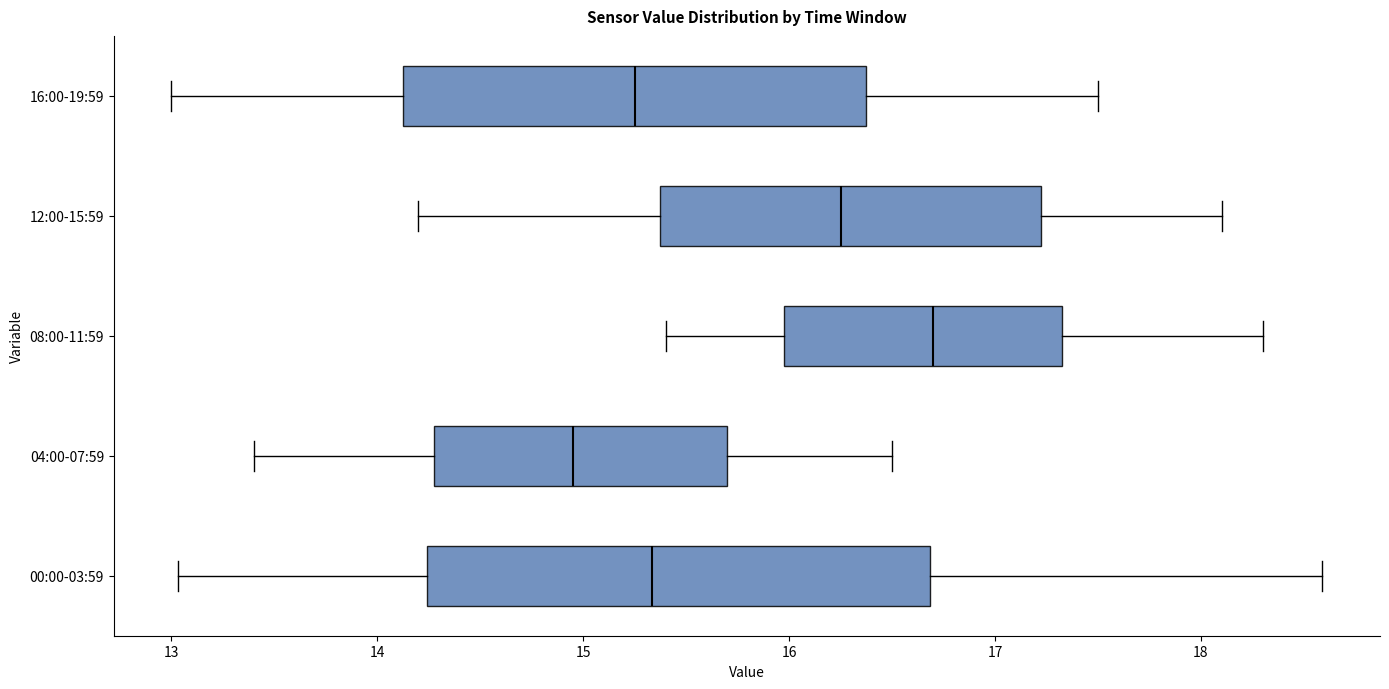

Which box is the widest, from its left edge to its right edge?

00:00-03:59